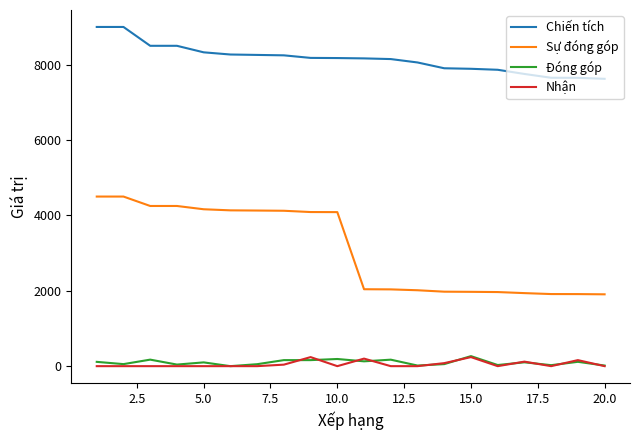

Which series has the widest spread of values?

Sự đóng góp